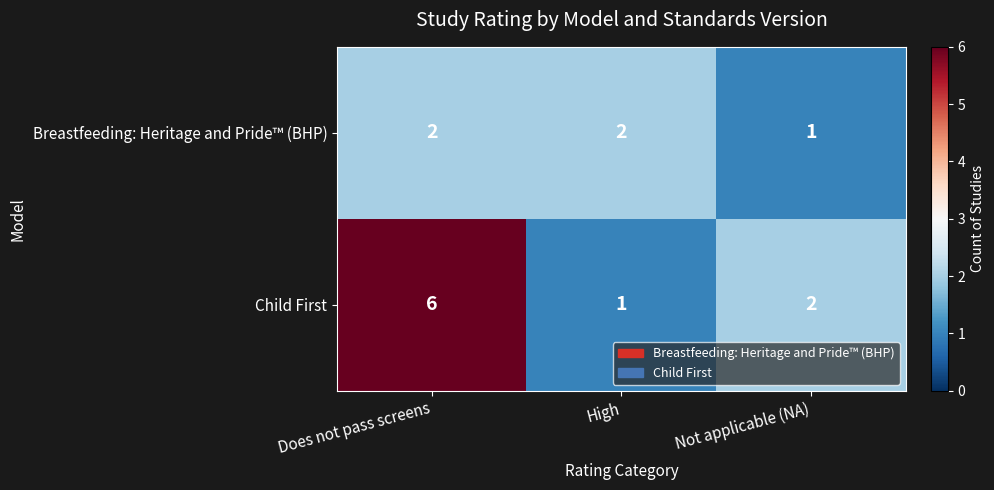

Reading left to right, list all the values displayed in this chart.

Breastfeeding: Heritage and Pride™ (BHP): Does not pass screens=2	High=2	Not applicable (NA)=1
Child First: Does not pass screens=6	High=1	Not applicable (NA)=2